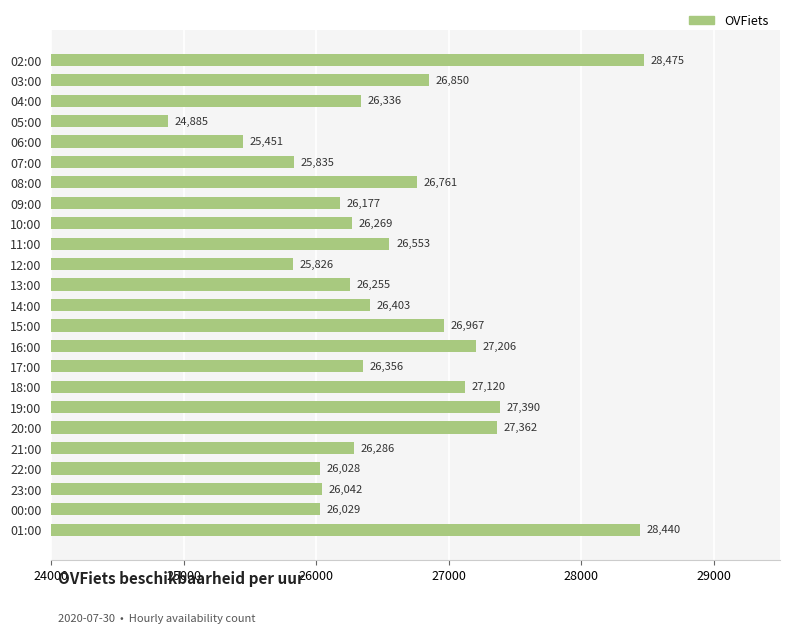

What is the difference between the maximum and second lowest values?

3024